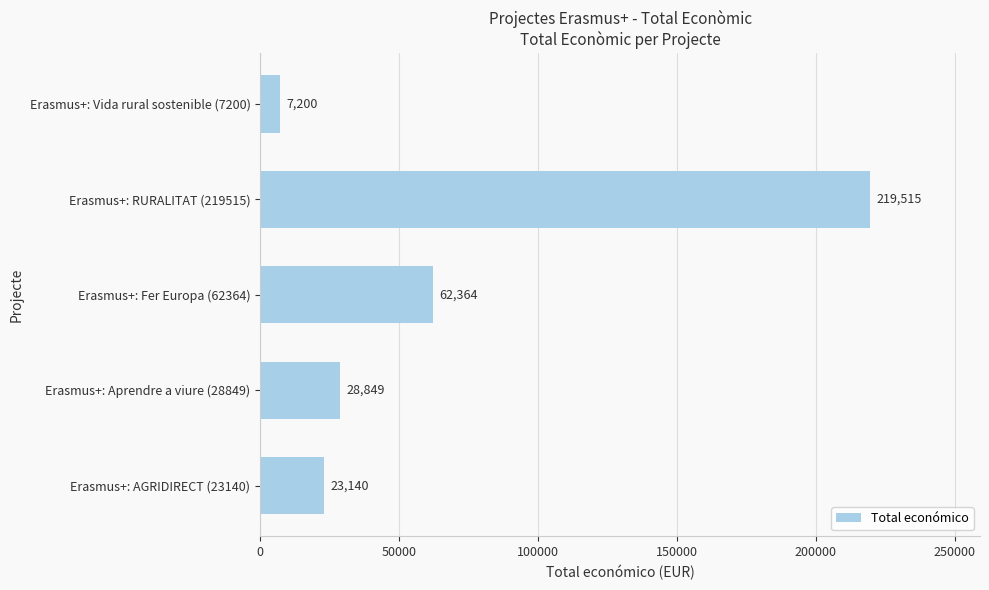

True or false: the data shows 28849 at Erasmus+: Aprendre a viure (28849).

True